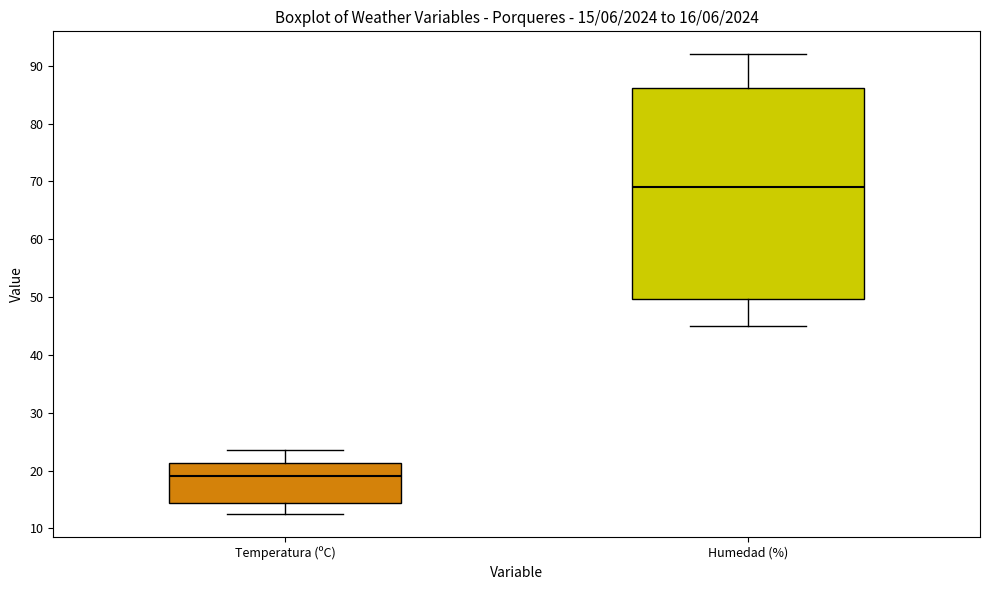

Which box has the highest median line?

Humedad (%)